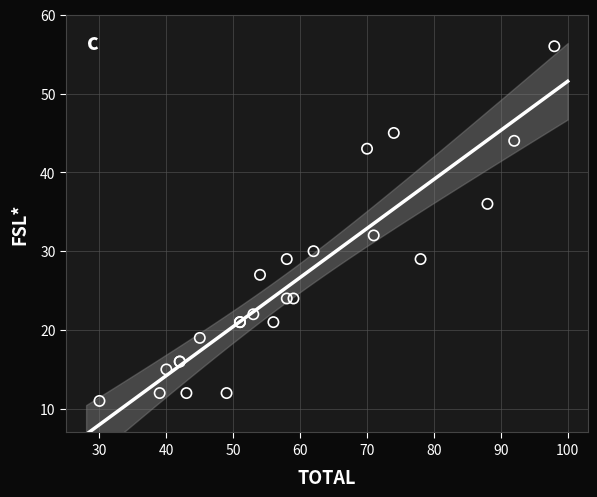

What Y value in the scatter plot is closest to 33?

32